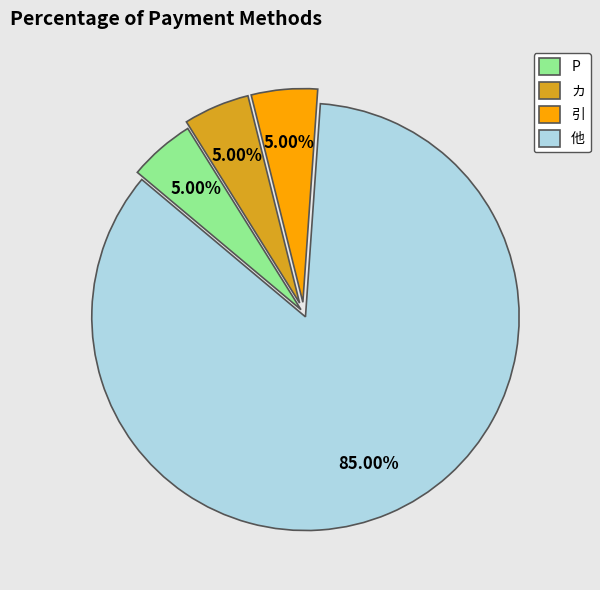

Approximately how many times larger is the value at 引 compared to カ?

1.0